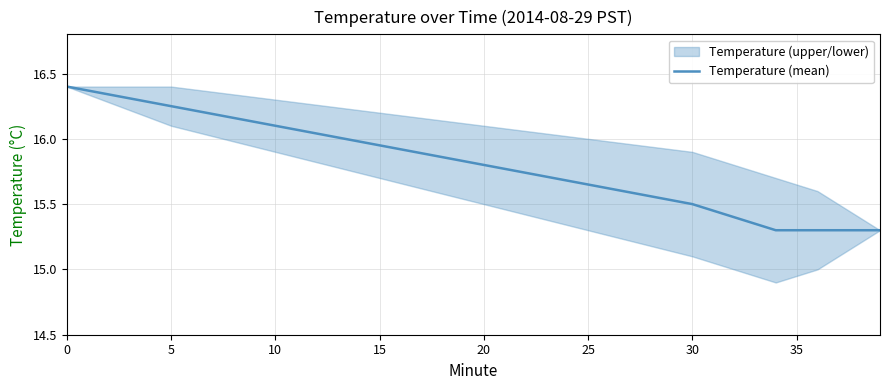

What is the difference between the maximum and second lowest values?

1.1